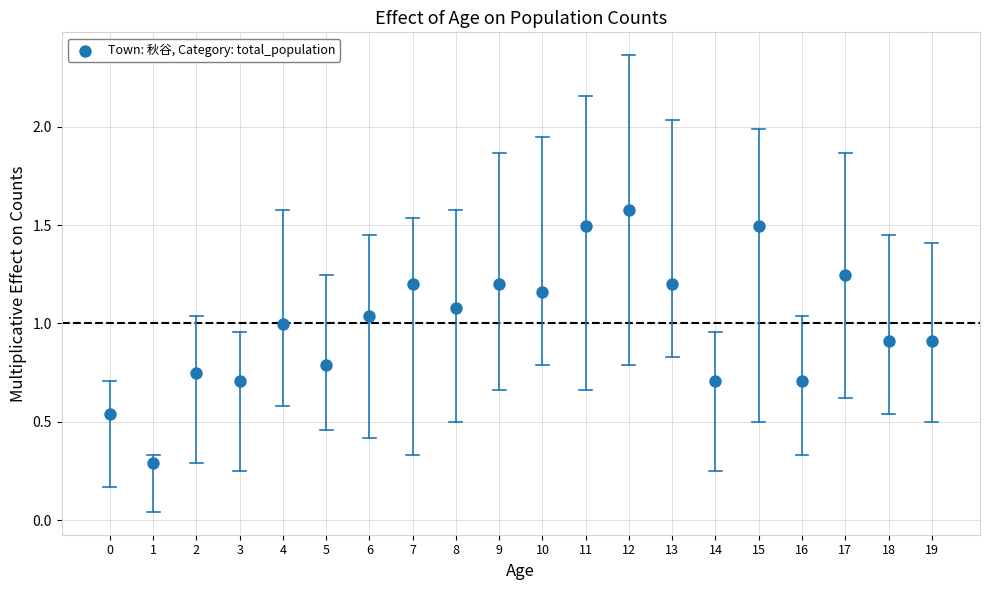

What Y value in the scatter plot is closest to 0?

0.3